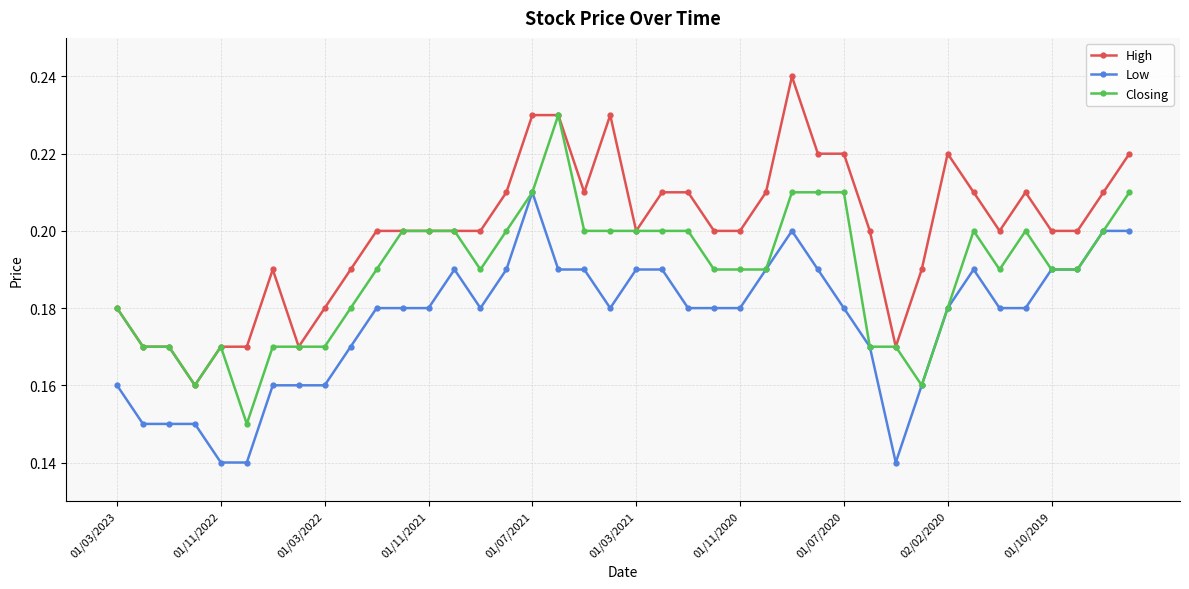

How many lines are shown in the chart?

3